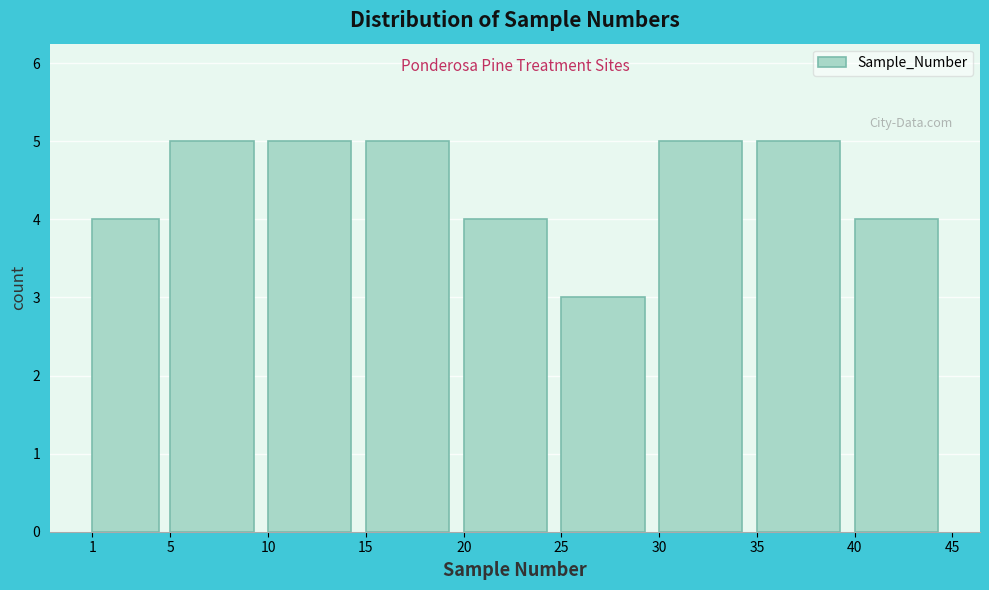

How tall is the bar that spans 30 to 35 on the x-axis? The values are not printed on the chart, so give them approximately, as read against the axis.

5